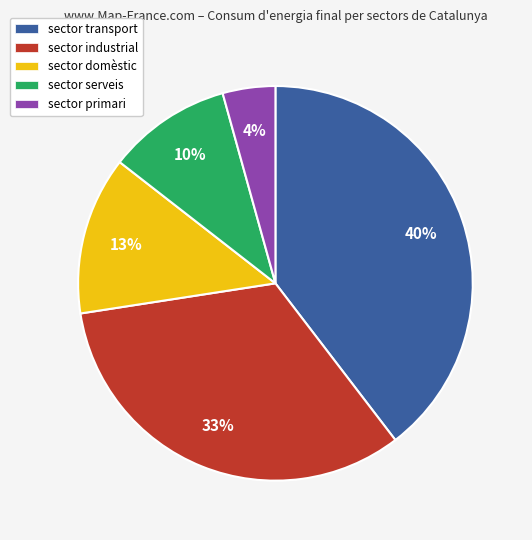

What percentage is the sector domèstic slice, to the nearest percent?

13%